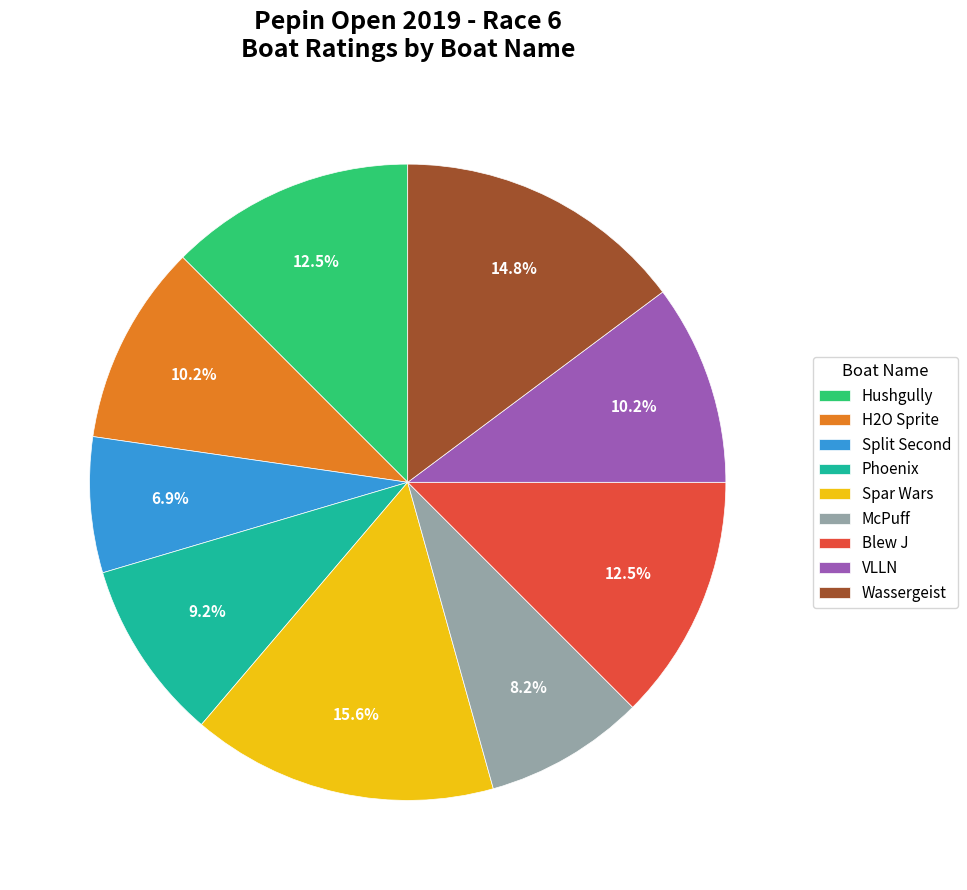

Is it true that McPuff is 8% of the pie?

True